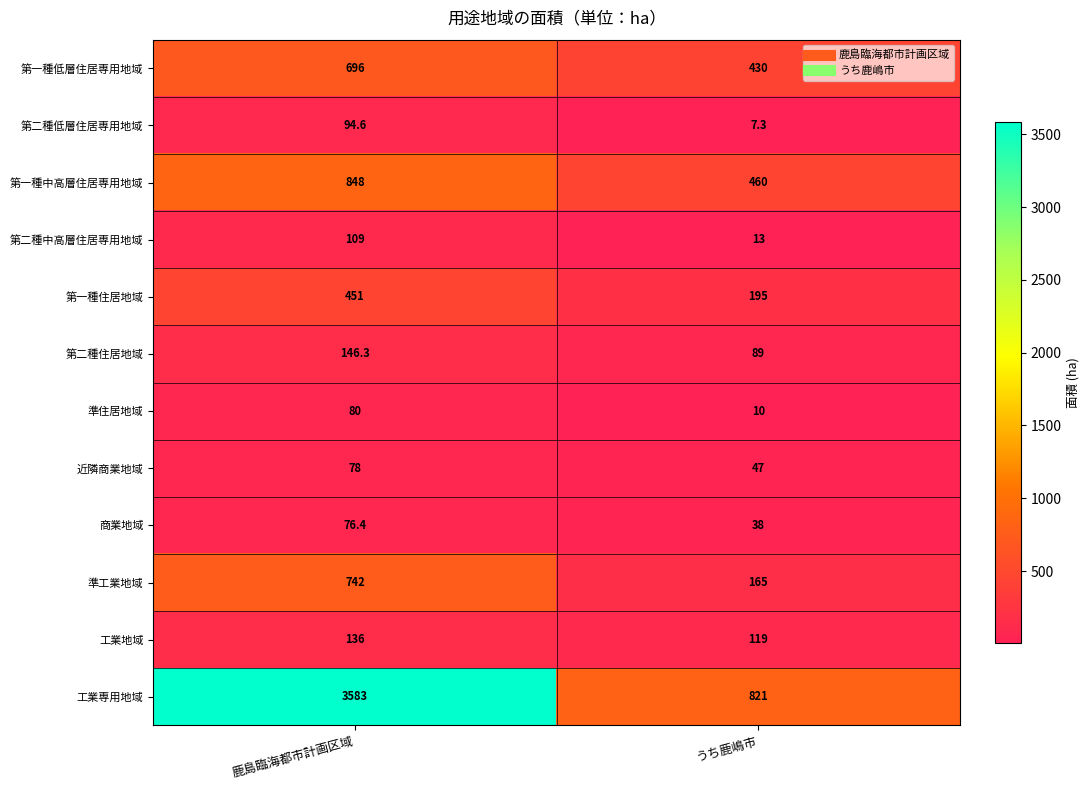

Reading right to left, what are all the values shown in this chart?

第一種低層住居専用地域: 430.0	696.0
第二種低層住居専用地域: 7.3	94.6
第一種中高層住居専用地域: 460.0	848.0
第二種中高層住居専用地域: 13.0	109.0
第一種住居地域: 195.0	451.0
第二種住居地域: 89.0	146.3
準住居地域: 10.0	80.0
近隣商業地域: 47.0	78.0
商業地域: 38.0	76.4
準工業地域: 165.0	742.0
工業地域: 119.0	136.0
工業専用地域: 821.0	3583.0